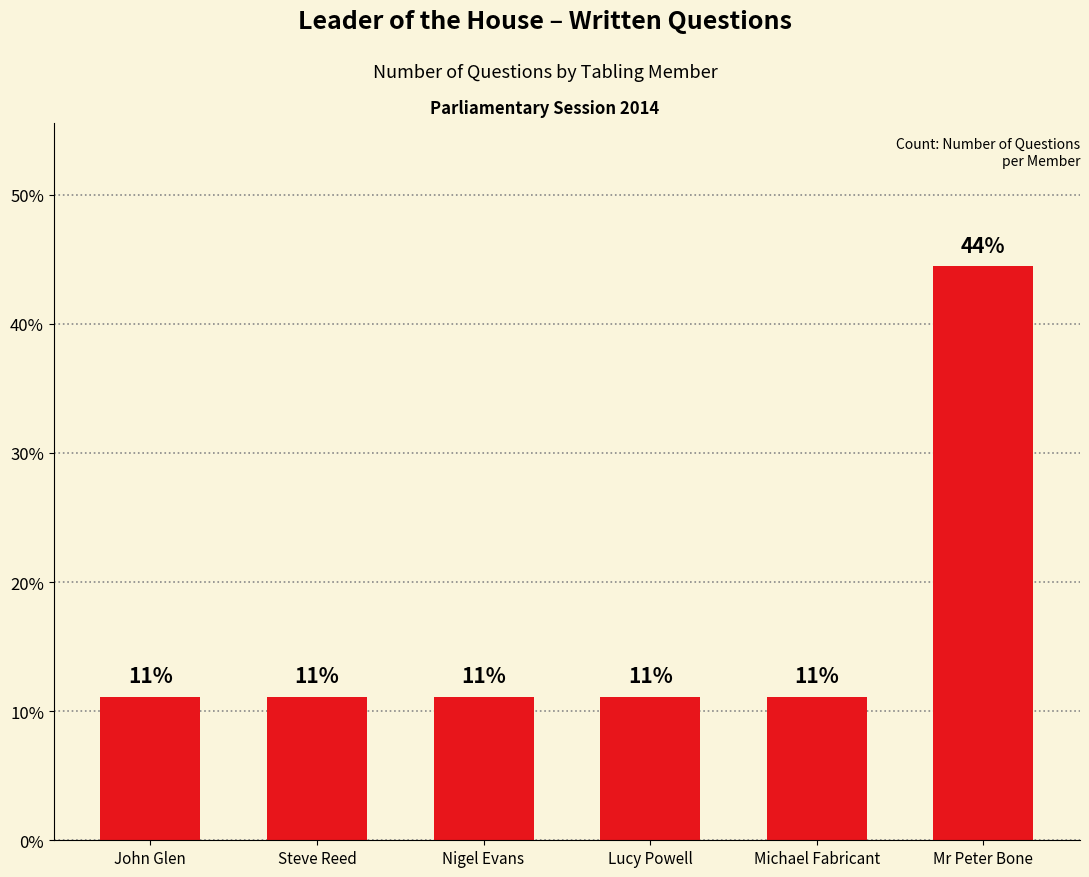

Does the chart contain stacked bars?

No